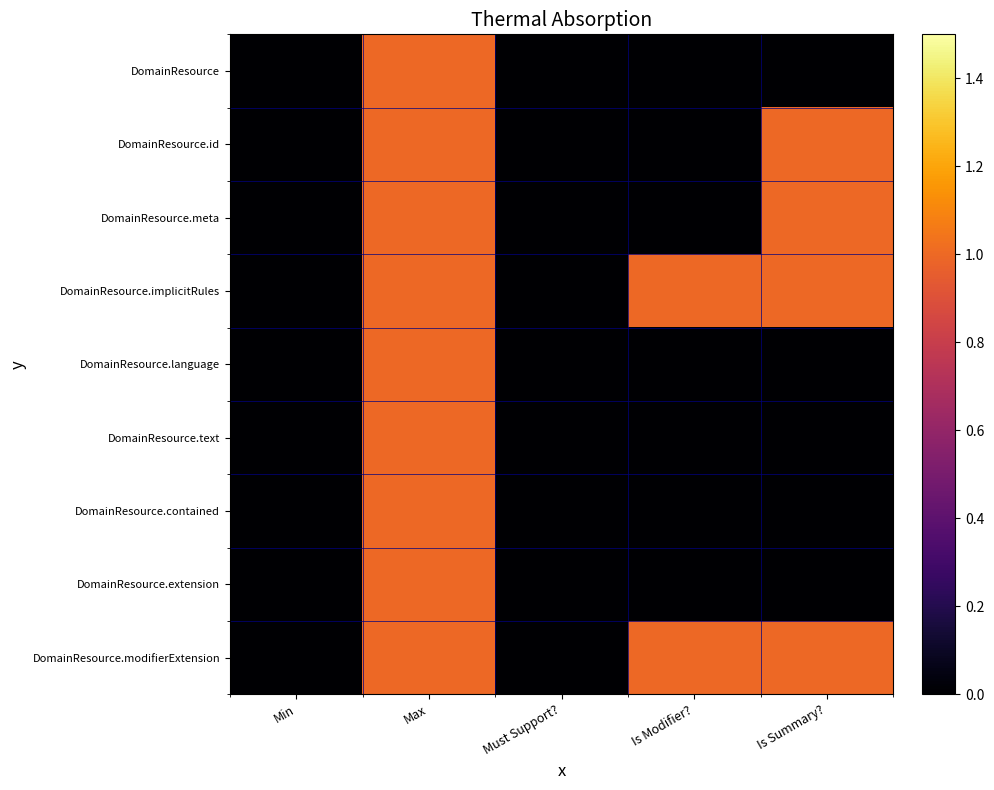

At how many categories does at least one series exceed 0?

3